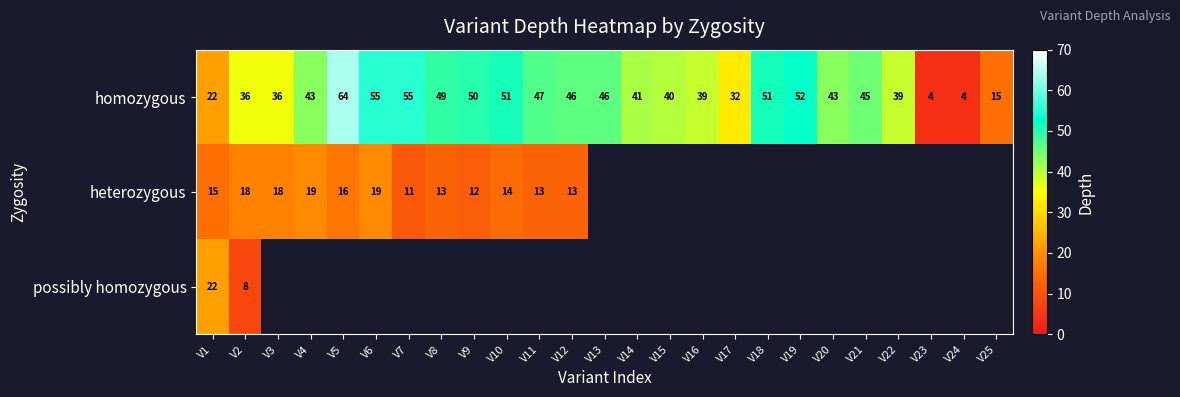

What is the lowest value of the homozygous series?

4